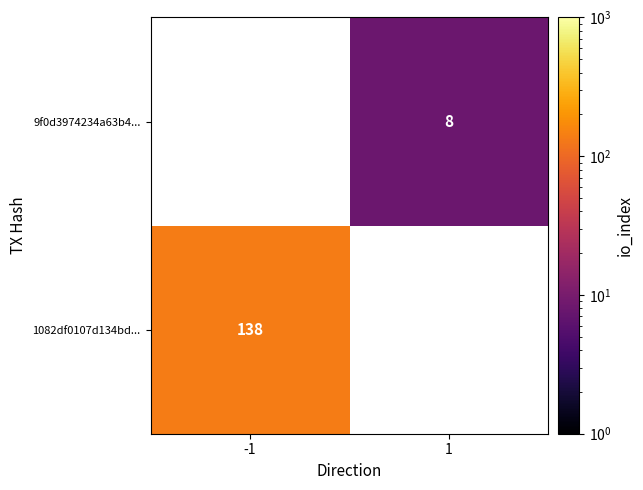

Is it true that 9f0d3974234a63b4... equals 8 at 1?

True